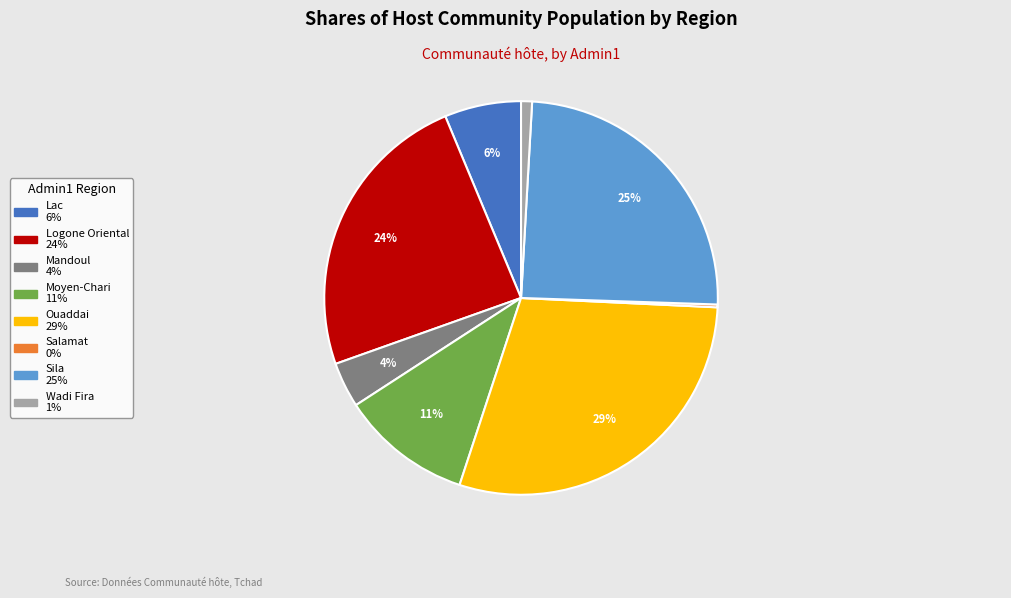

To the nearest percent, what is the difference between the Wadi Fira and Sila slice percentages?

24%